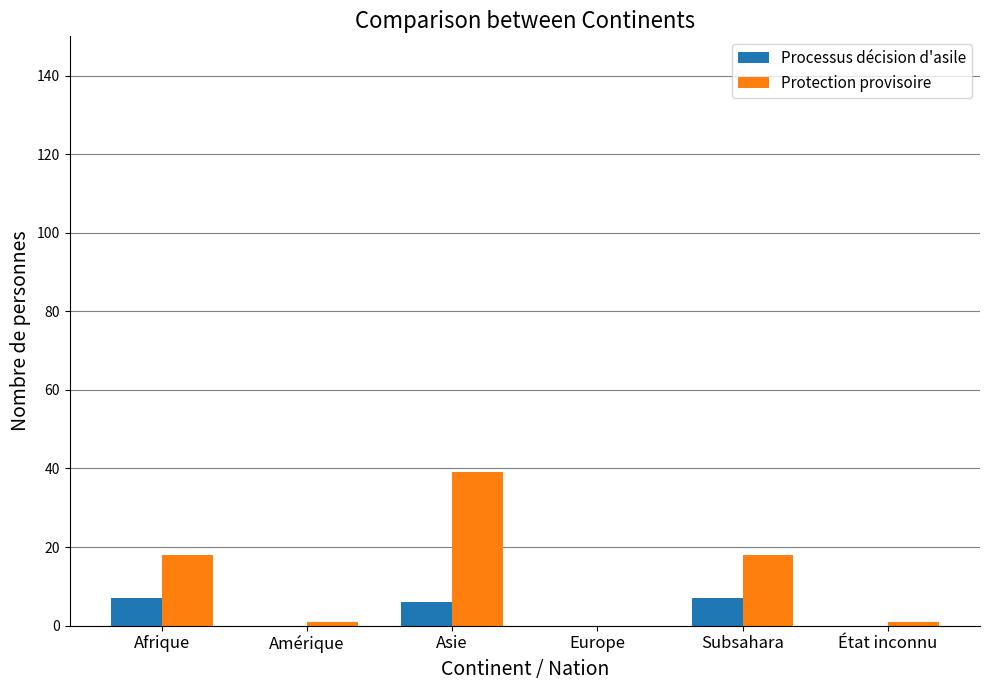

What is the sum of the Processus décision d'asile values at Europe and Subsahara?

7